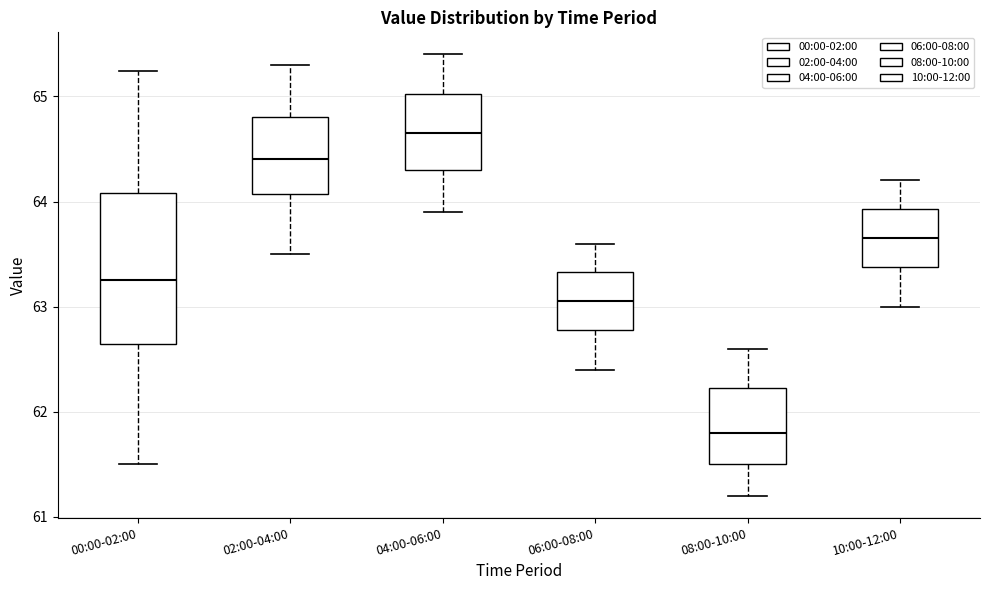

Which box's median line is the lowest?

08:00-10:00